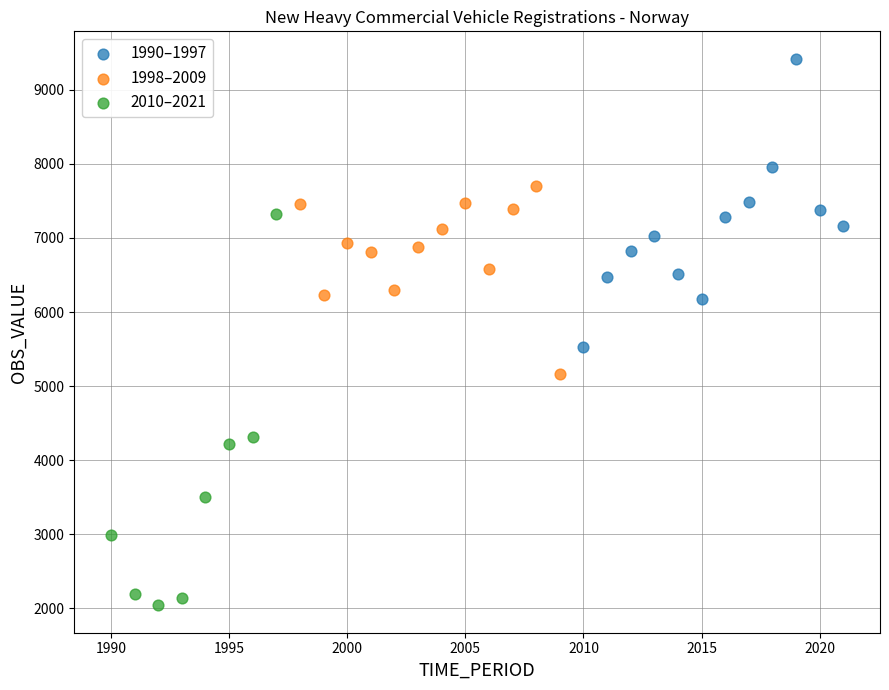

Which series has the largest Y range (max minus min)?

2010–2021